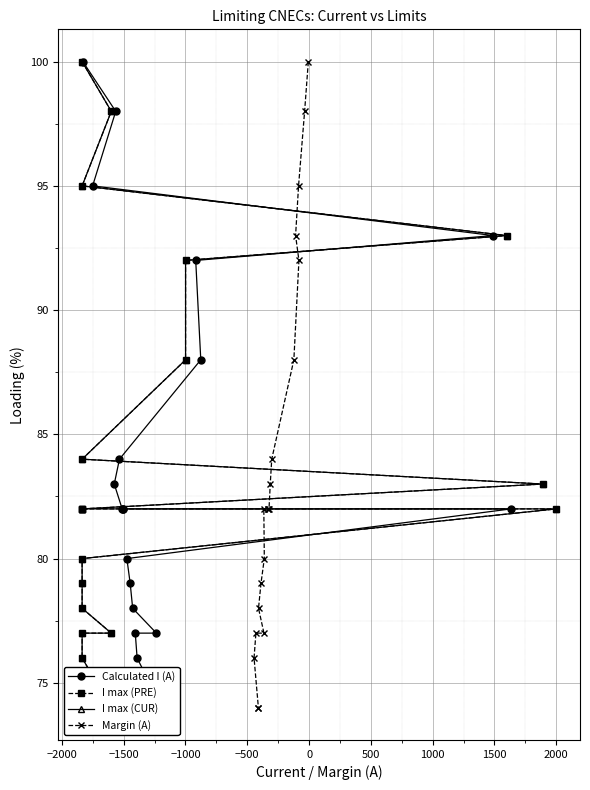

The value of Margin (A) at 1000 is 132. True or false?

False